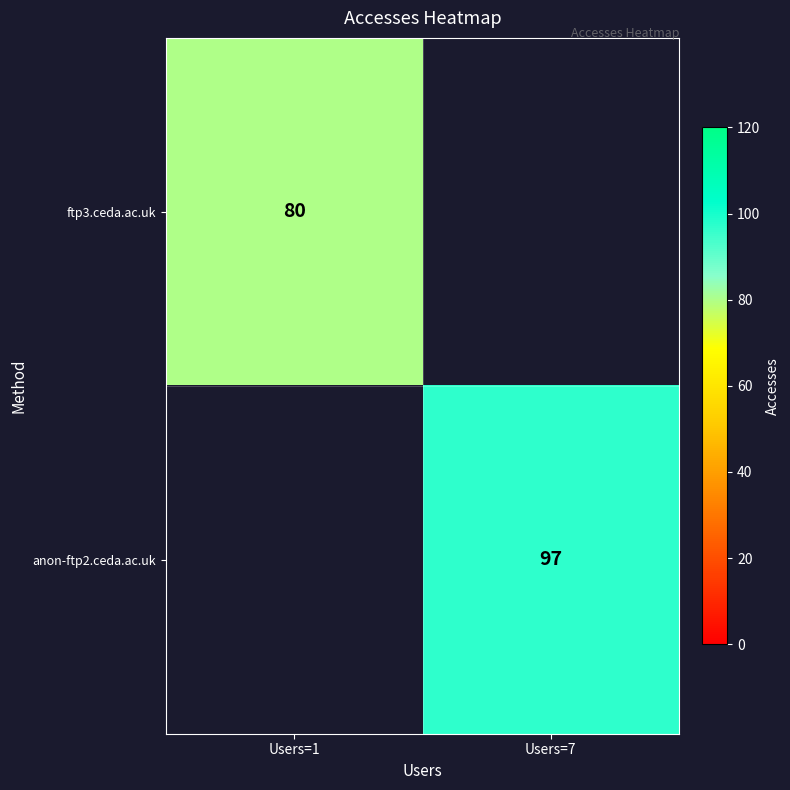

True or false: anon-ftp2.ceda.ac.uk has a value of 59 at Users=7.

False